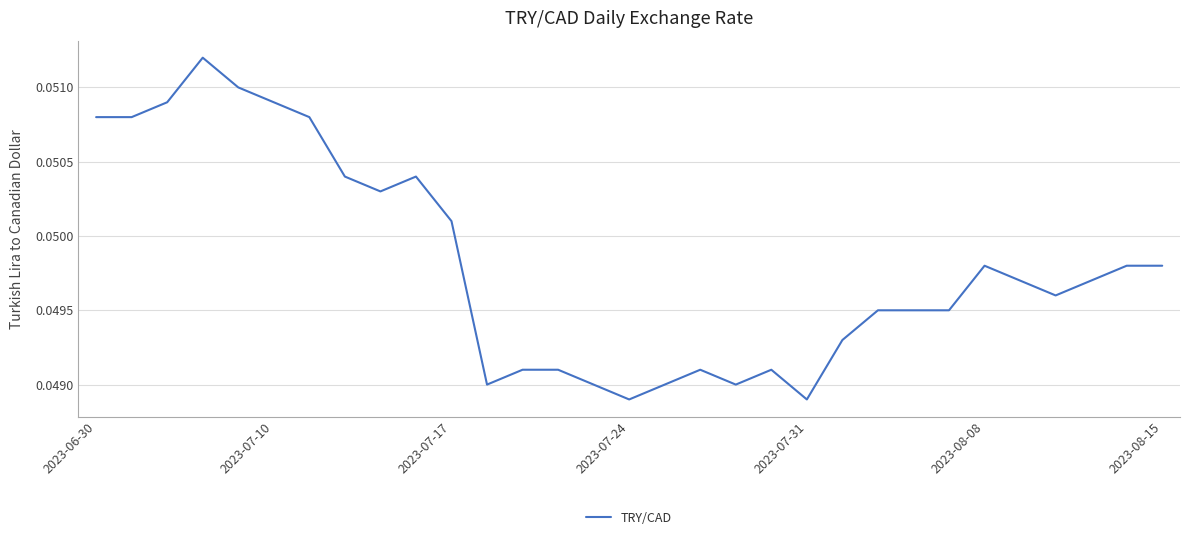

Does the chart display data point markers on the line(s)?

No